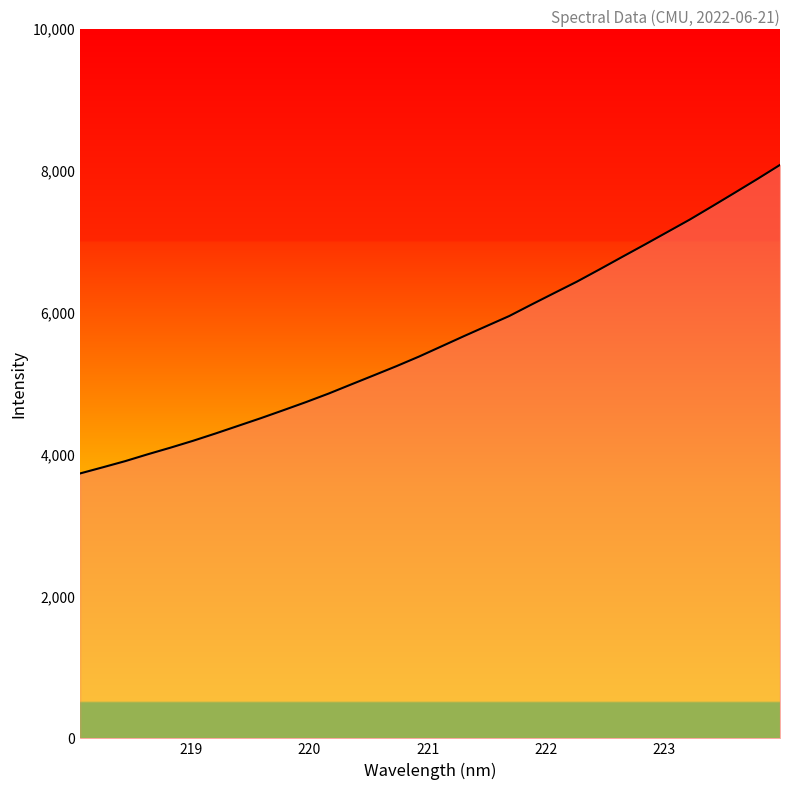

What is the greatest value displayed?

8081.7